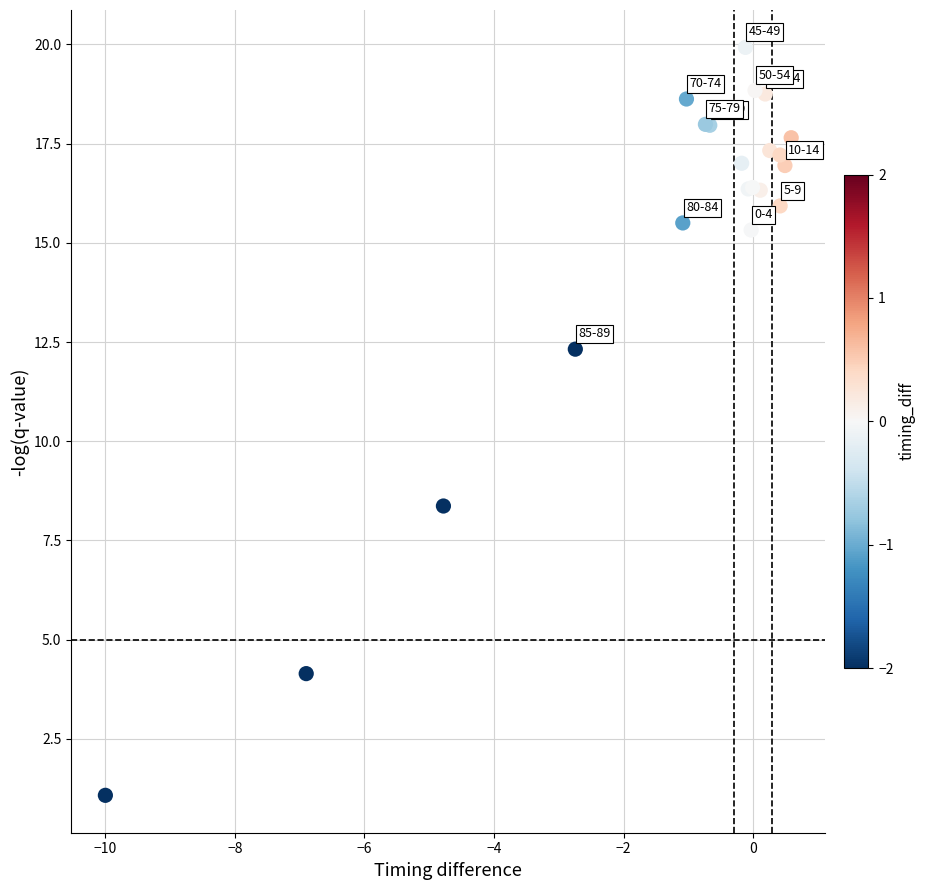

What Y value in the scatter plot is closest to 10?

8.4